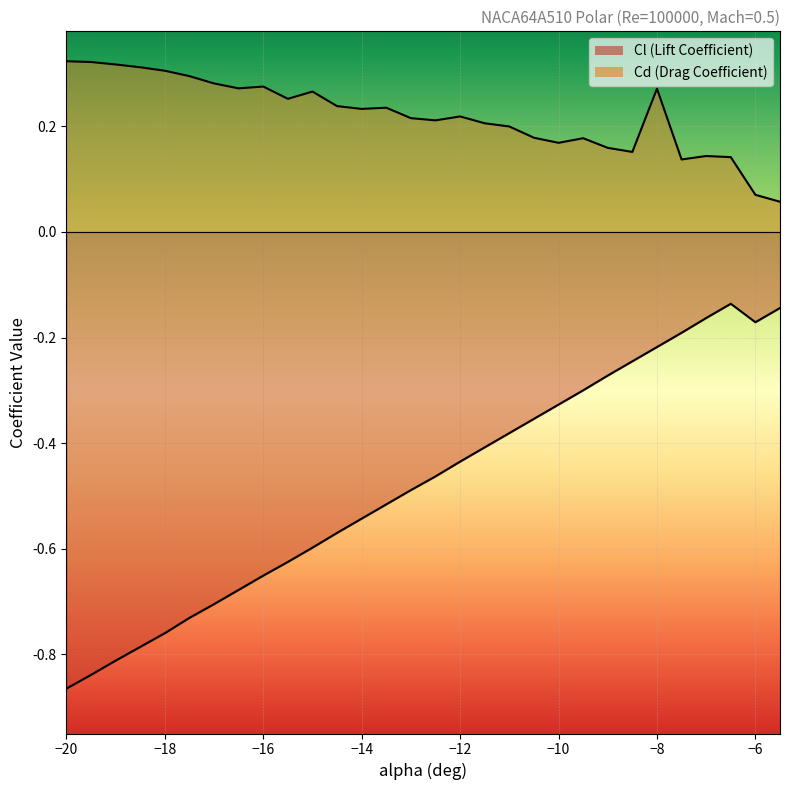

Between -9 and -6, which series saw the biggest shift?

Cl